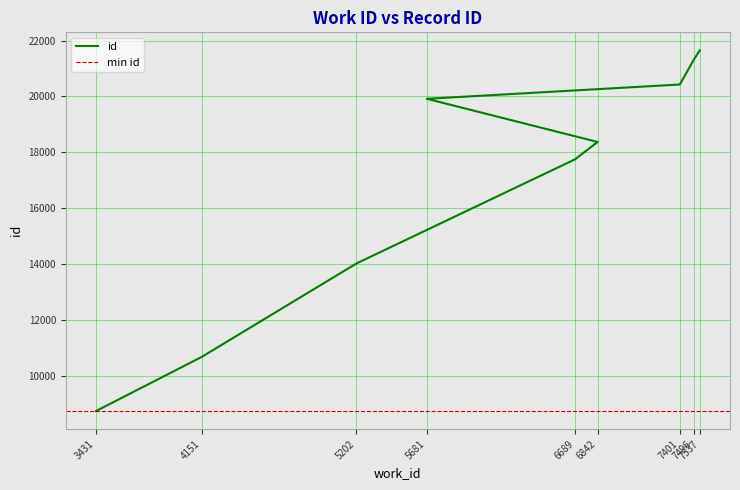

True or false: the data shows 27315 at 7401.

False